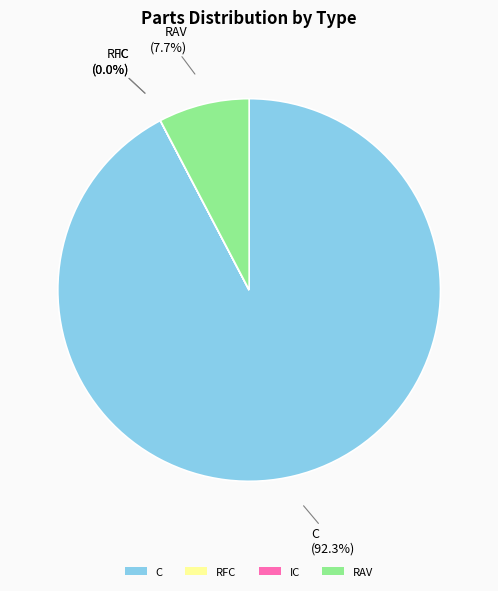

What is the majority slice?

C